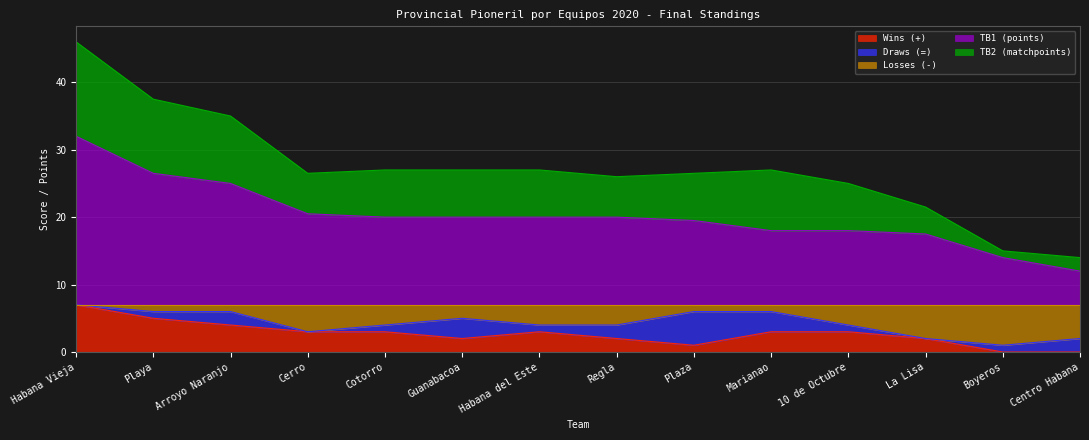

What are all the series names shown in the legend?

Wins (+), Draws (=), Losses (-), TB1 (points), TB2 (matchpoints)